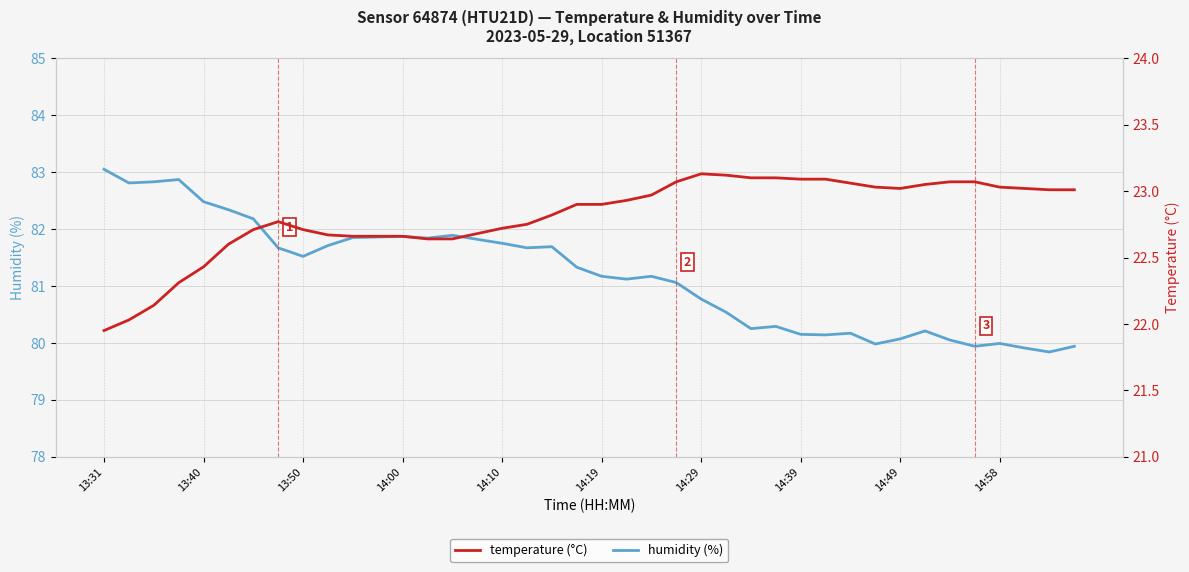

How many interior local valleys does the humidity series have?

10